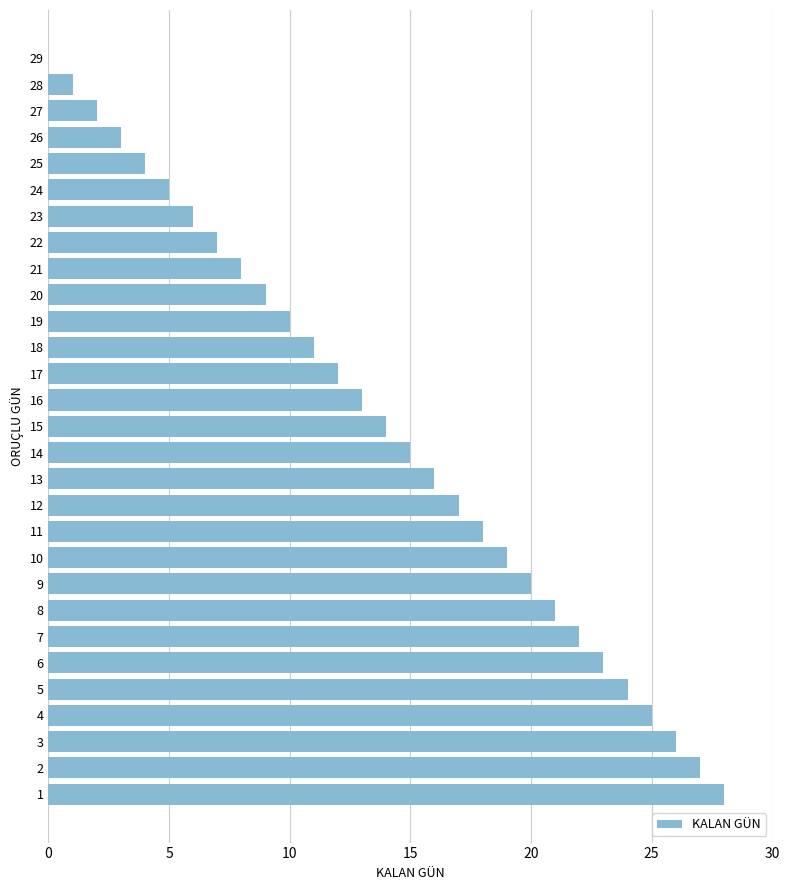

What is the difference between the values at 14 and 10?

4